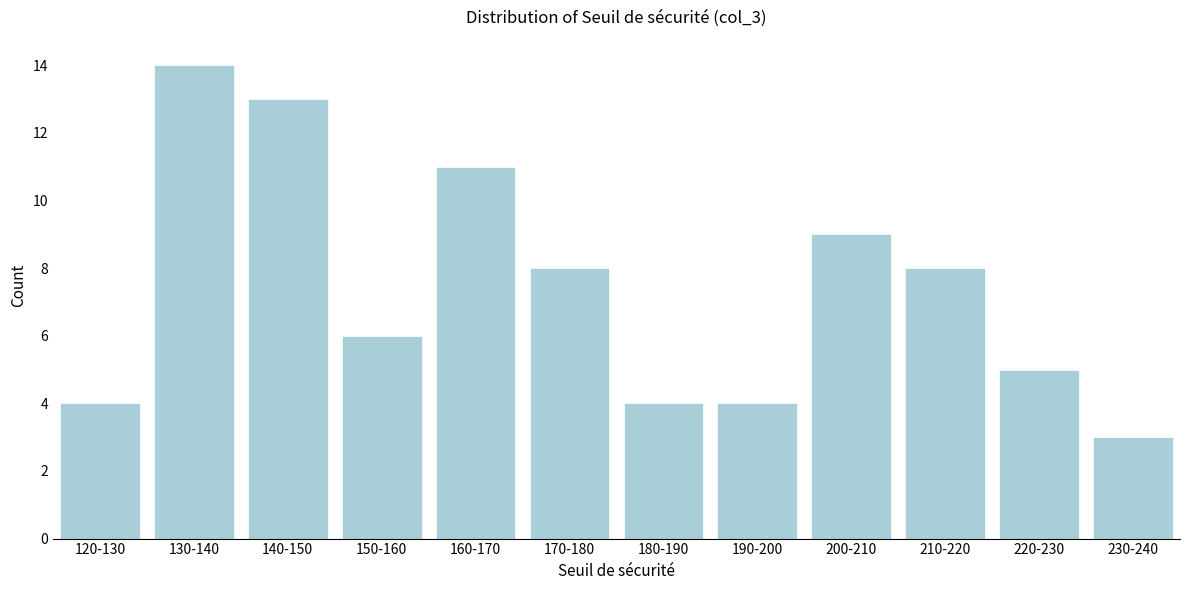

Reading right to left, what are all the values shown in this chart?

3	5	8	9	4	4	8	11	6	13	14	4